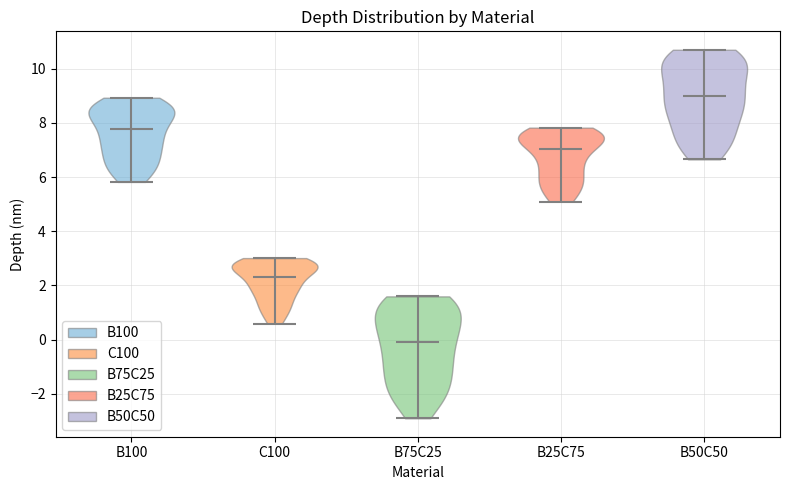

What is the highest point the violin for B100 reaches on the y-axis? The values are not printed on the chart, so give them approximately, as read against the axis.

9.0